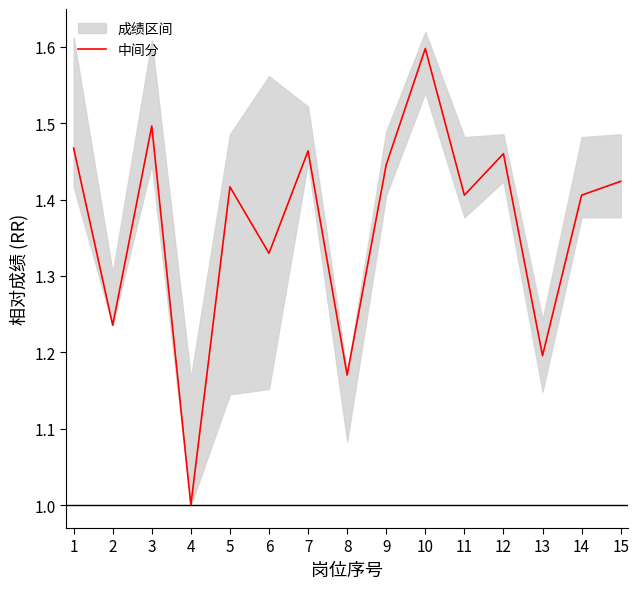

What is the average value?

1.4